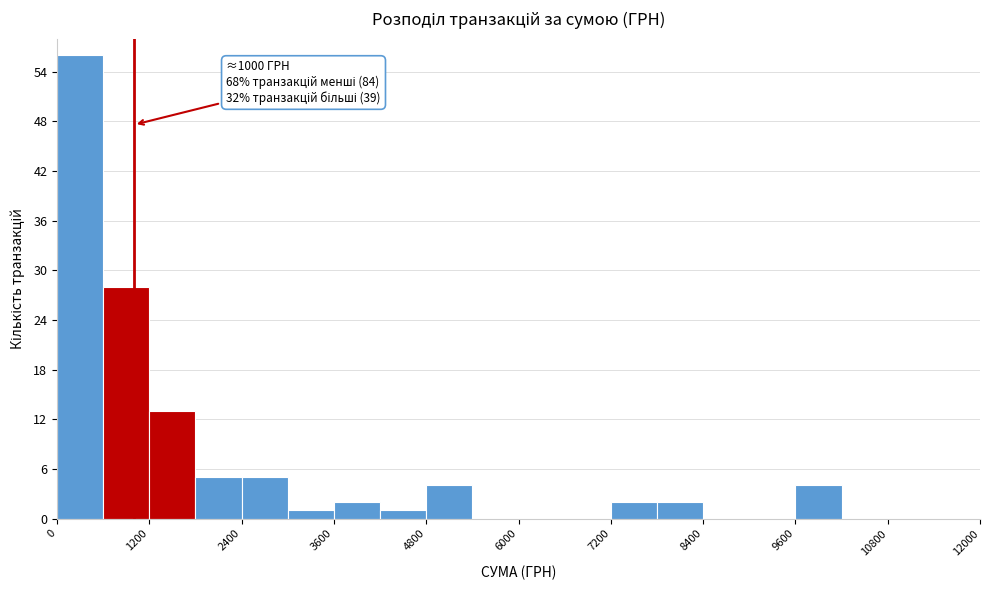

Around what value on the x-axis is the tallest bar? Give the approximate position of its centre, as read against the axis.

400